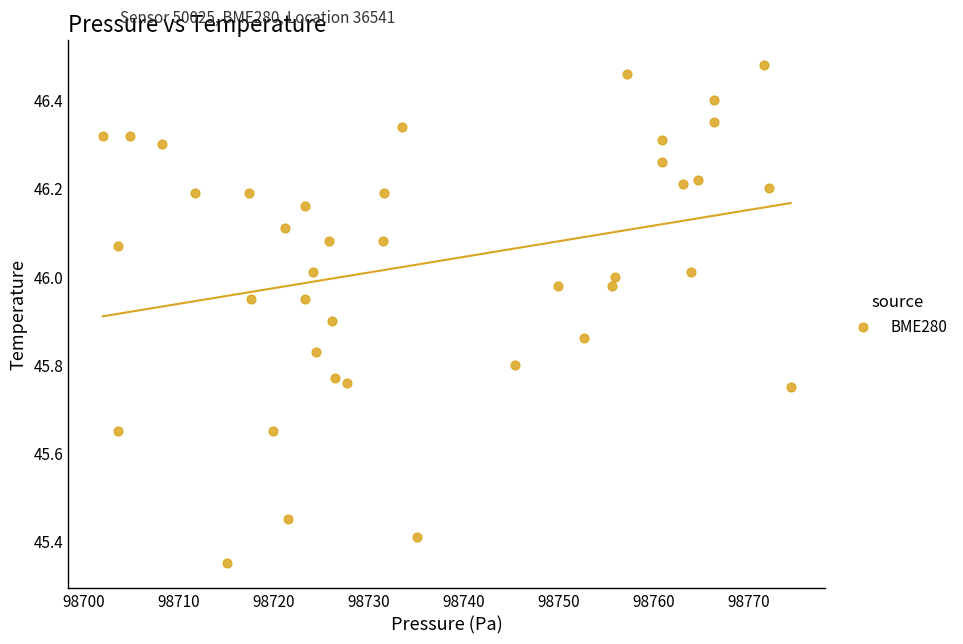

What is the range of X values (max minus min)?

72.5